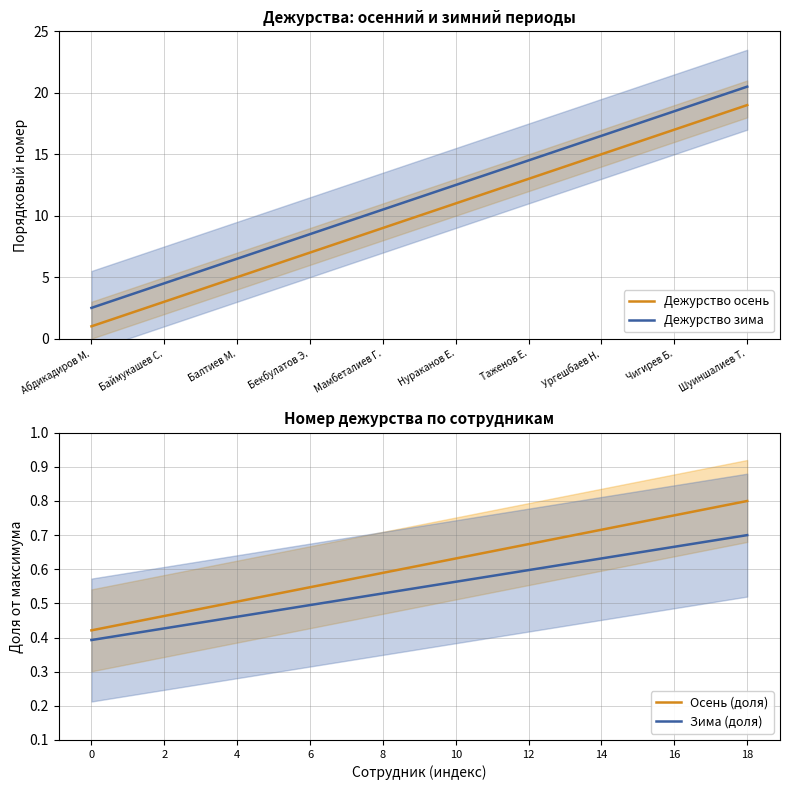

True or false: Дежурство зима and Осень (доля) cross at least once.

False